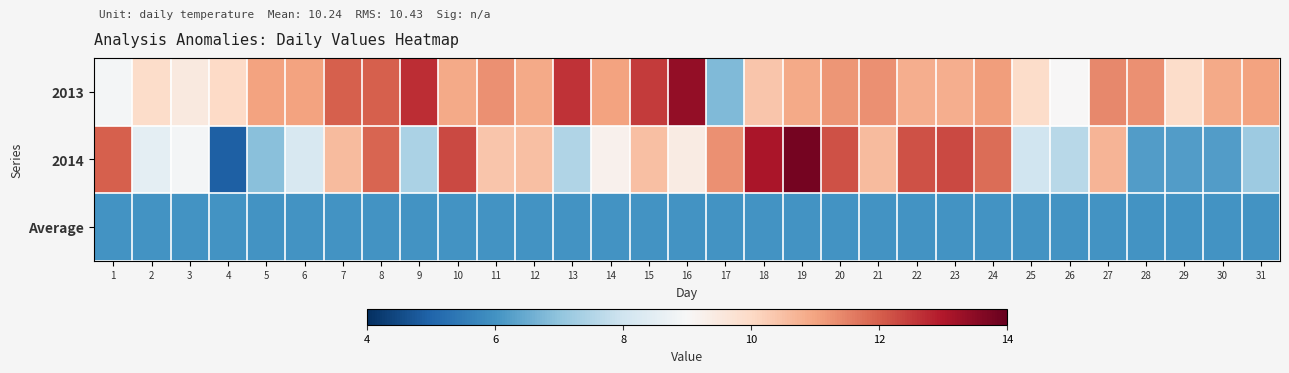

List the series in order of their peak value, highest first.

2014, 2013, Average